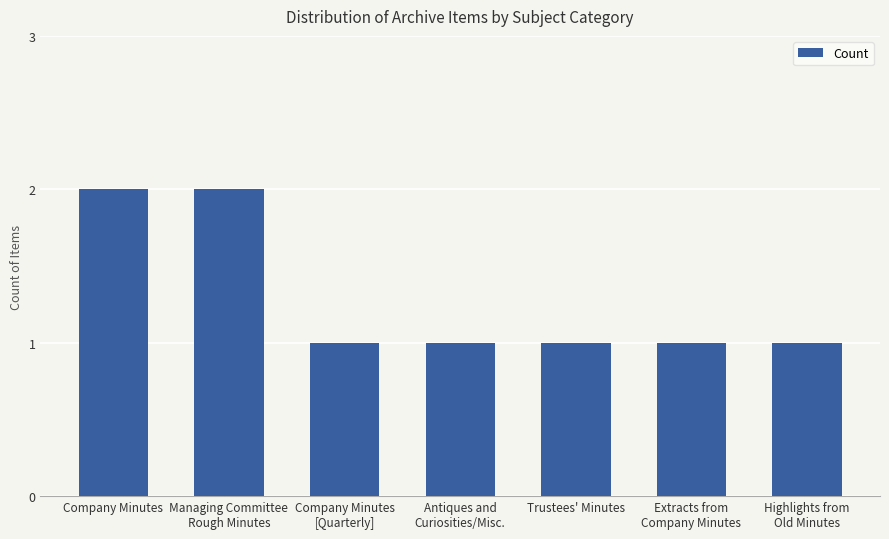

What is the value of the 7th bar from the left?

1